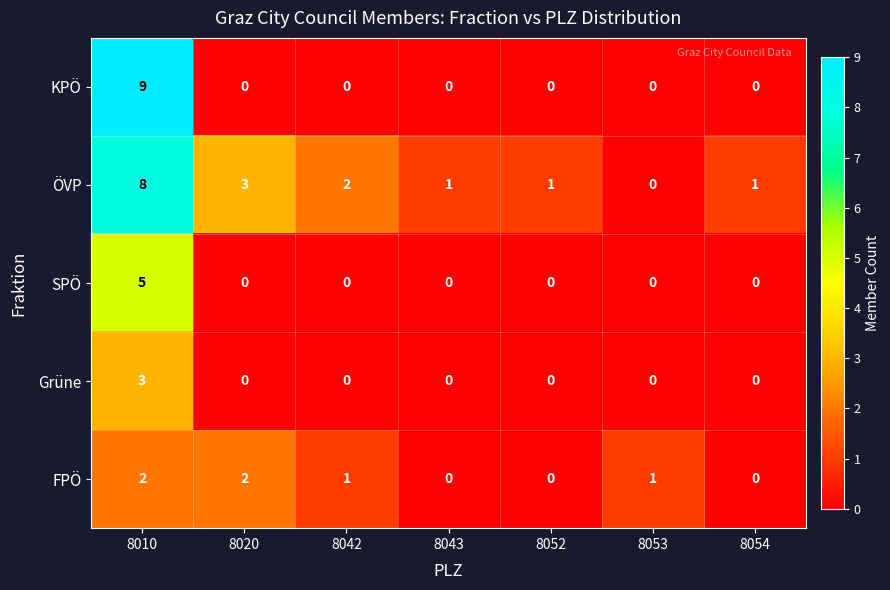

What is the difference between the maximum and minimum values in the ÖVP series?

8